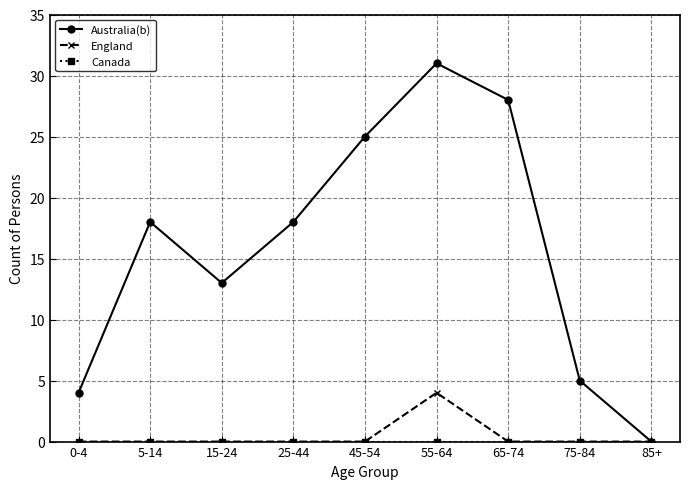

How many interior local valleys does the Australia(b) series have?

1